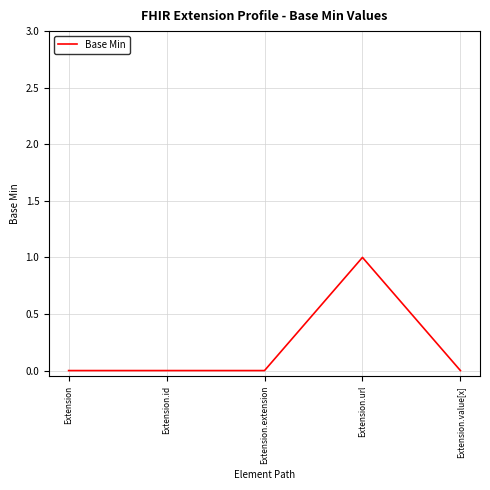

Is this an area chart (filled region under the line)?

No